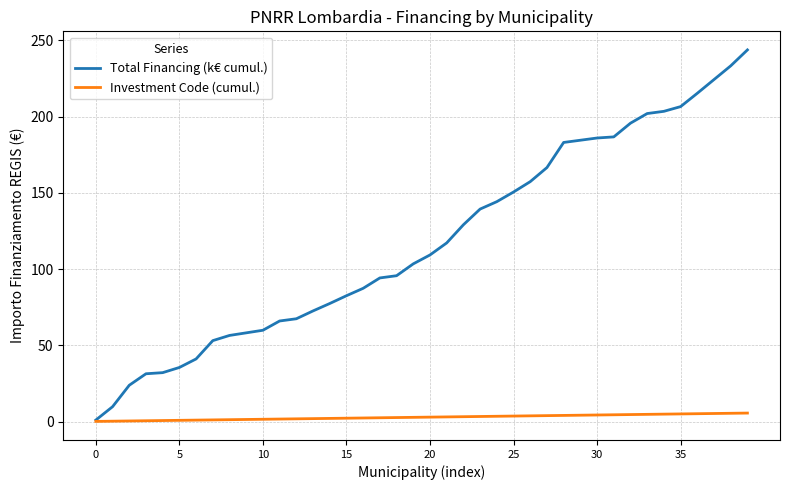

Which series has the largest total across all categories?

Total Financing (k€ cumul.)